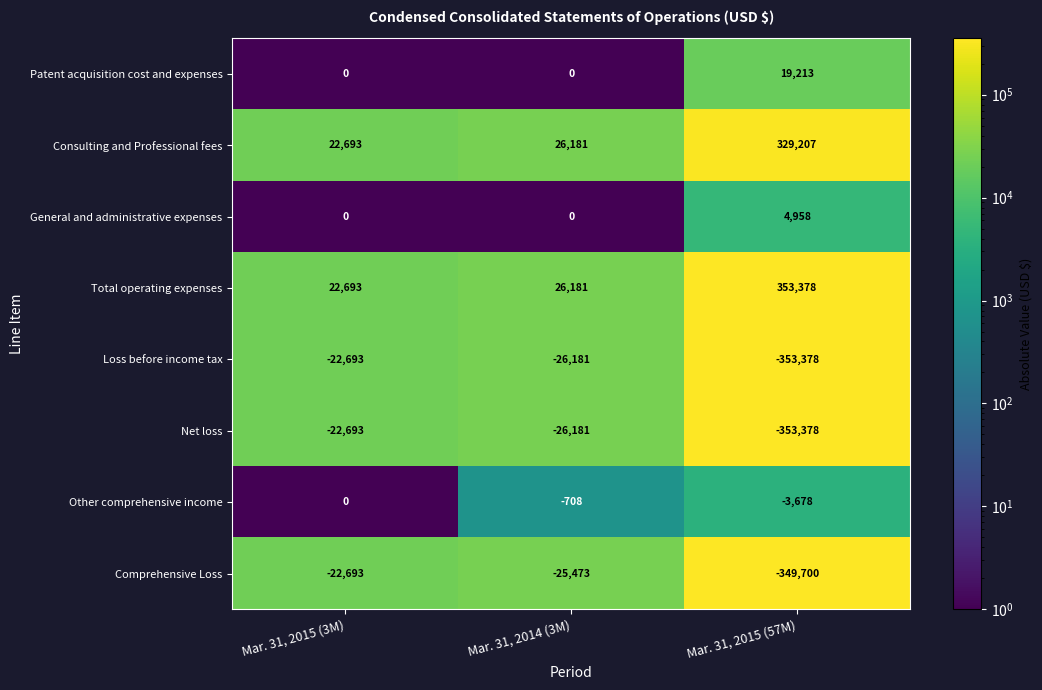

Is it true that Patent acquisition cost and expenses equals 19213 at Mar. 31, 2015 (57M)?

True